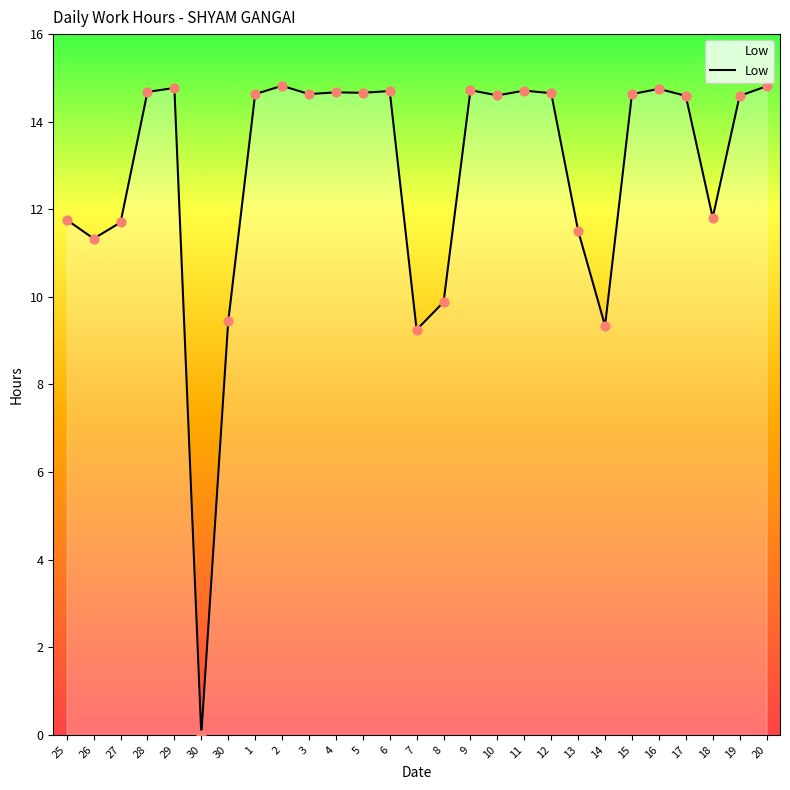

Is this an area chart (filled region under the line)?

Yes